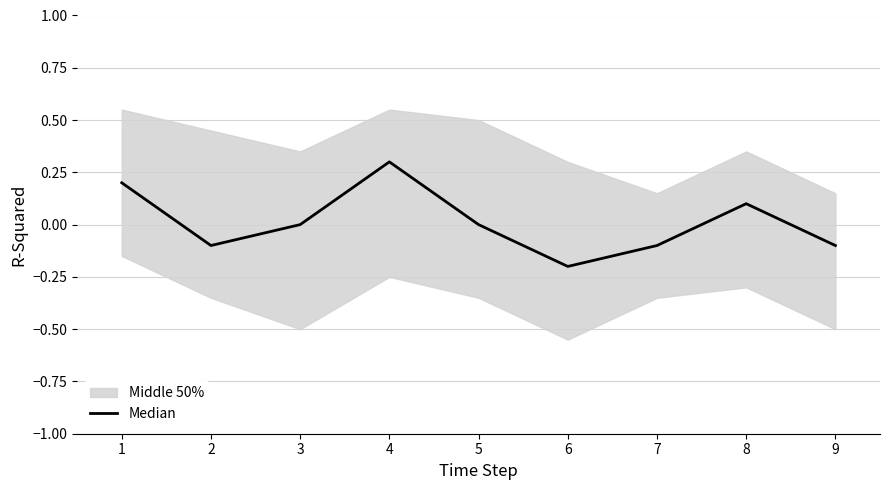

How many points are higher than both their immediate neighbors (excluding endpoints)?

2